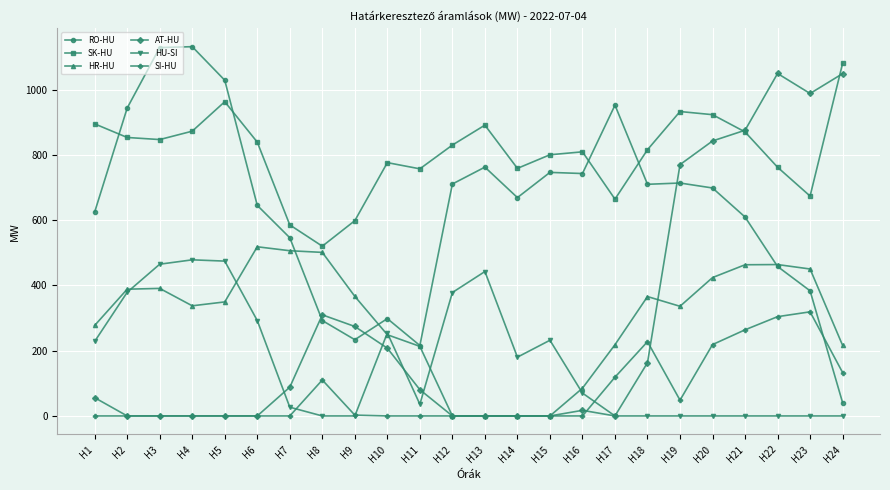

Between H1 and H10, which series saw the biggest shift?

RO-HU